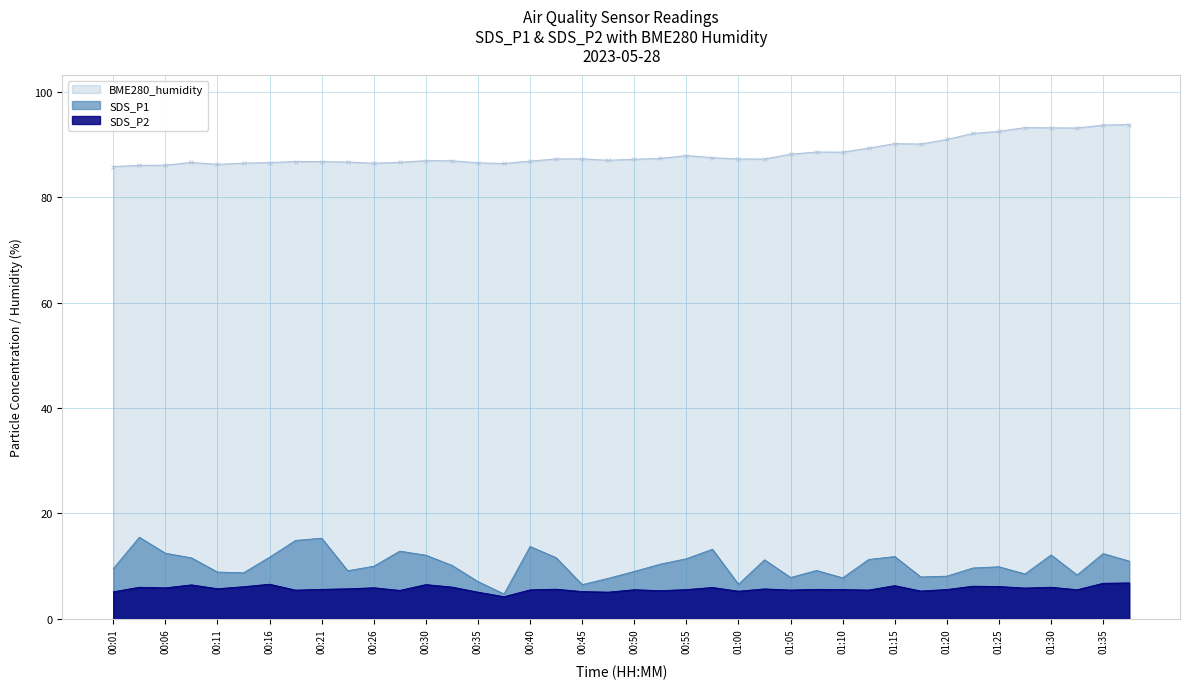

True or false: SDS_P1 and SDS_P2 cross at least once.

False